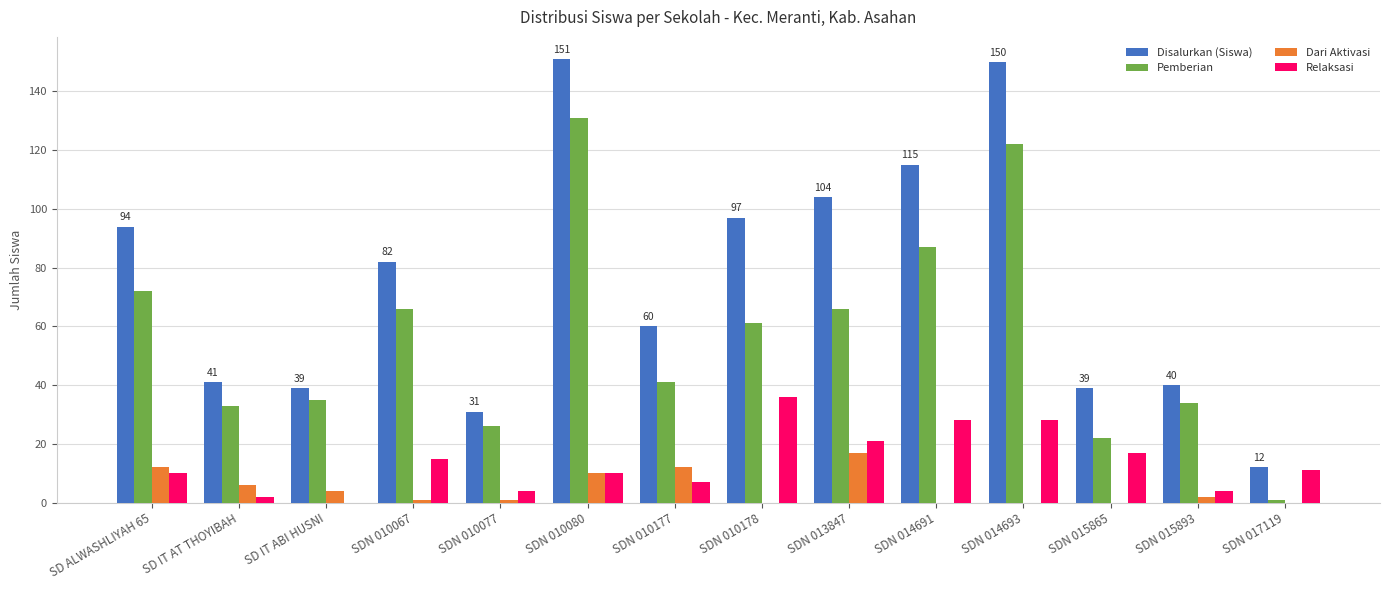

How many values in Relaksasi are above zero?

13